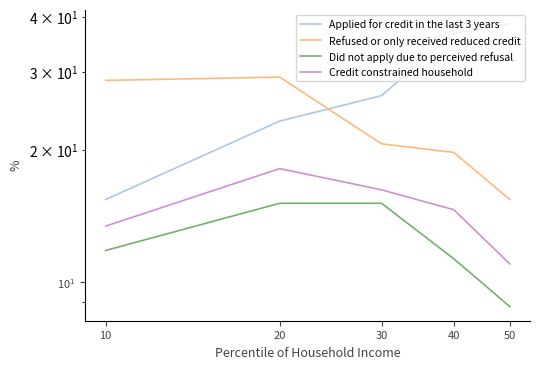

Which series has the widest spread of values?

Applied for credit in the last 3 years